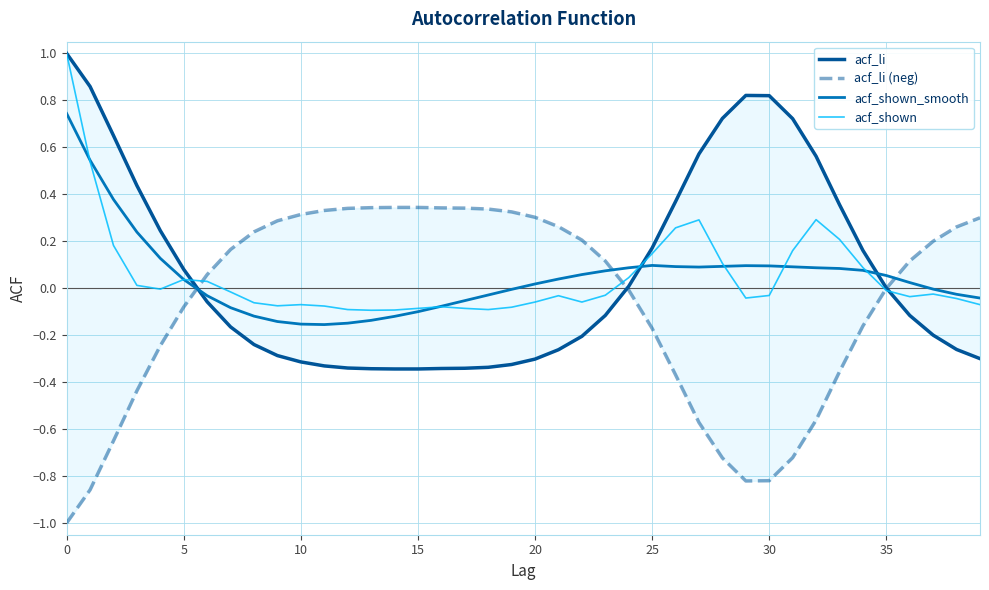

What is the approximate value of acf_li at 20?

-0.3